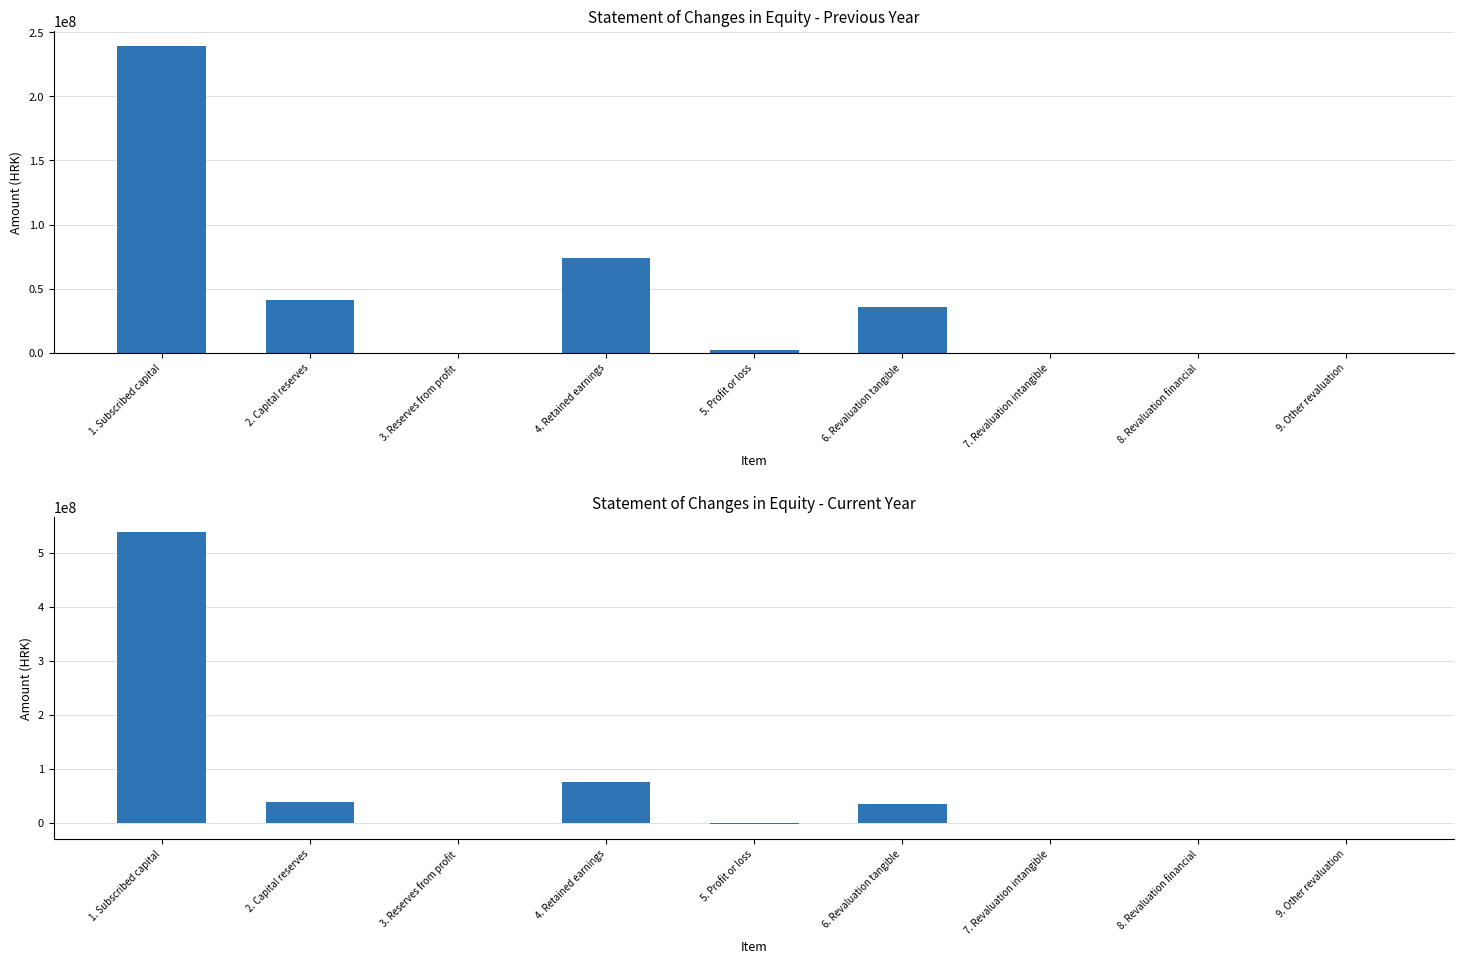

Between 5. Profit or loss and 8. Revaluation financial, which is larger?

5. Profit or loss